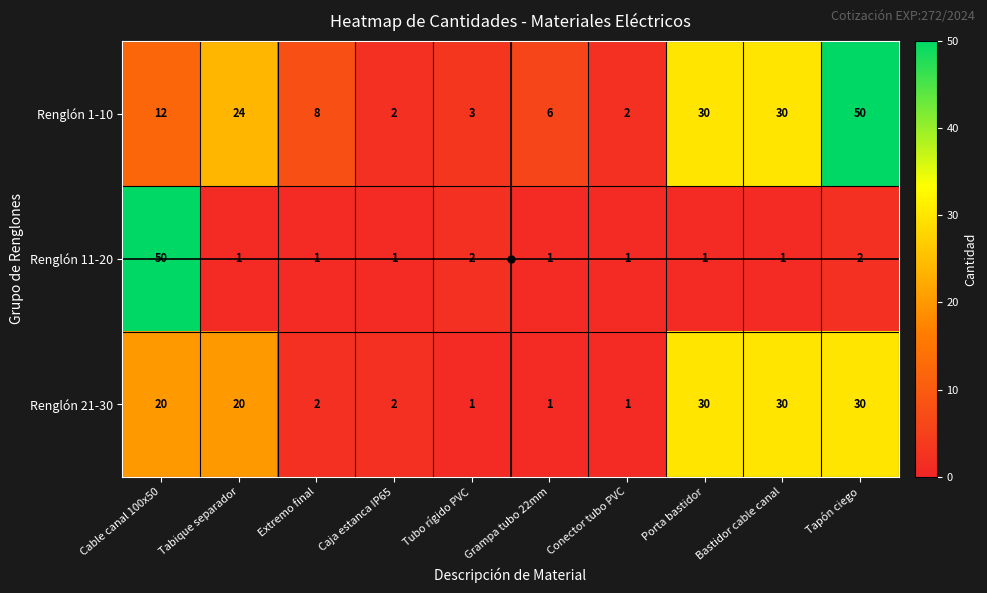

What is the highest value of the Renglón 21-30 series?

30